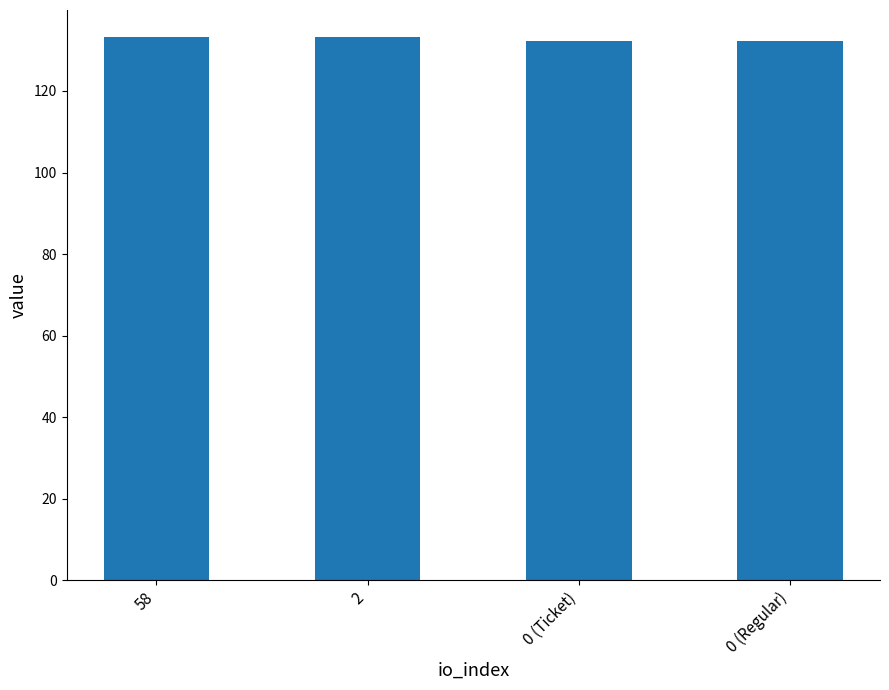

What is the greatest value displayed?

133.2